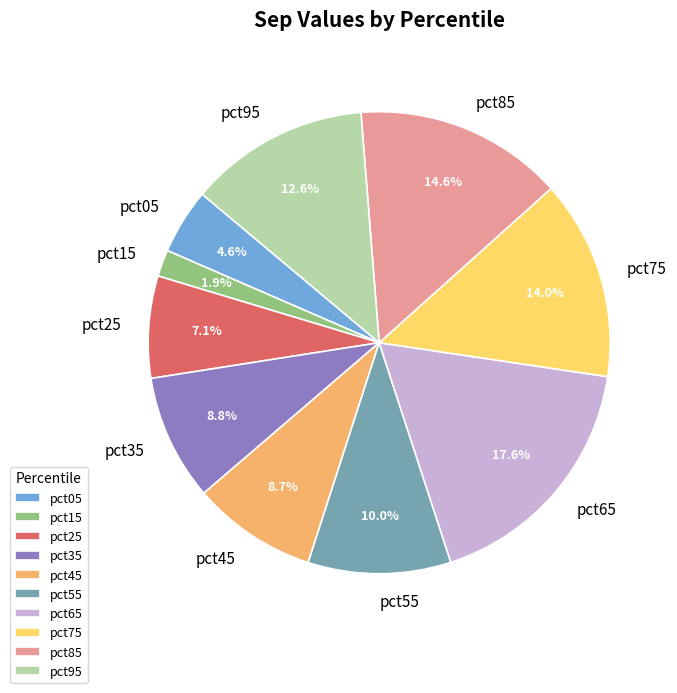

True or false: pct05 accounts for 13% of the total.

False